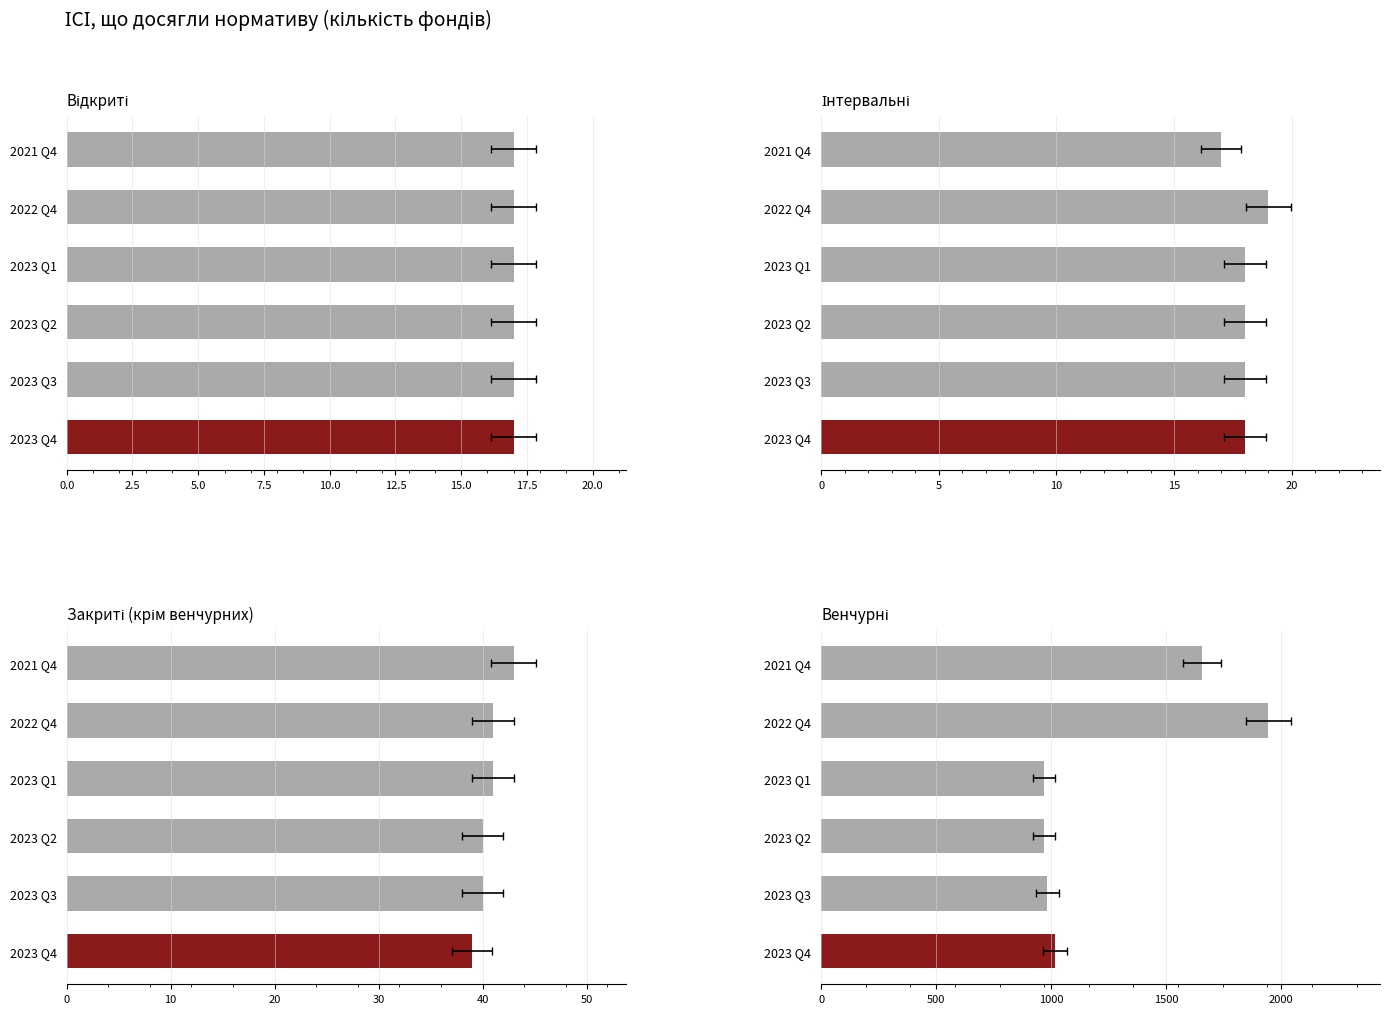

Reading left to right, list all the values displayed in this chart.

Відкриті: 0.6	0.6	0.6	0.6	0.6	0.6
Інтервальні: 17.0	19.0	18.0	18.0	18.0	18.0
Закриті (крім венчурних): 43.0	41.0	41.0	40.0	40.0	39.0
Венчурні: 1654.0	1944.0	970.0	970.0	984.0	1017.0